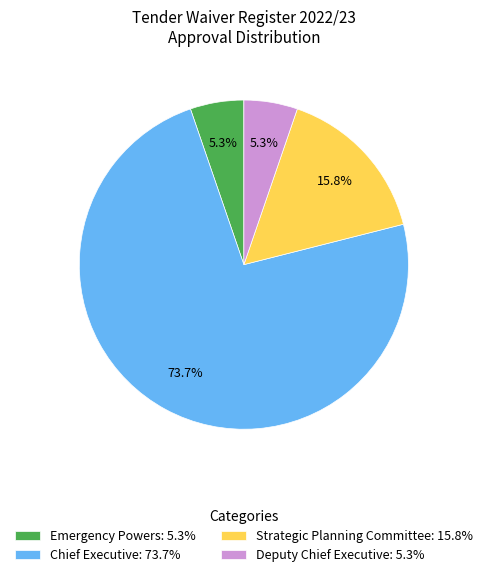

Is there a majority slice in this chart?

Yes